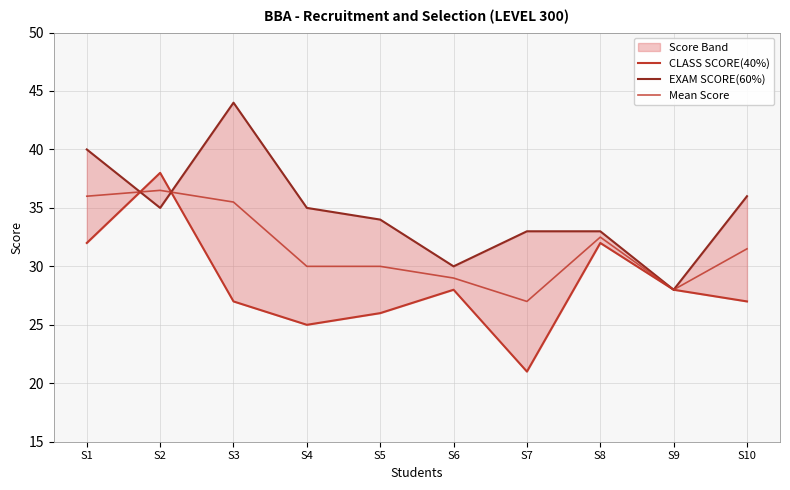

True or false: CLASS SCORE(40%) has a value of 28.0 at S9.

True